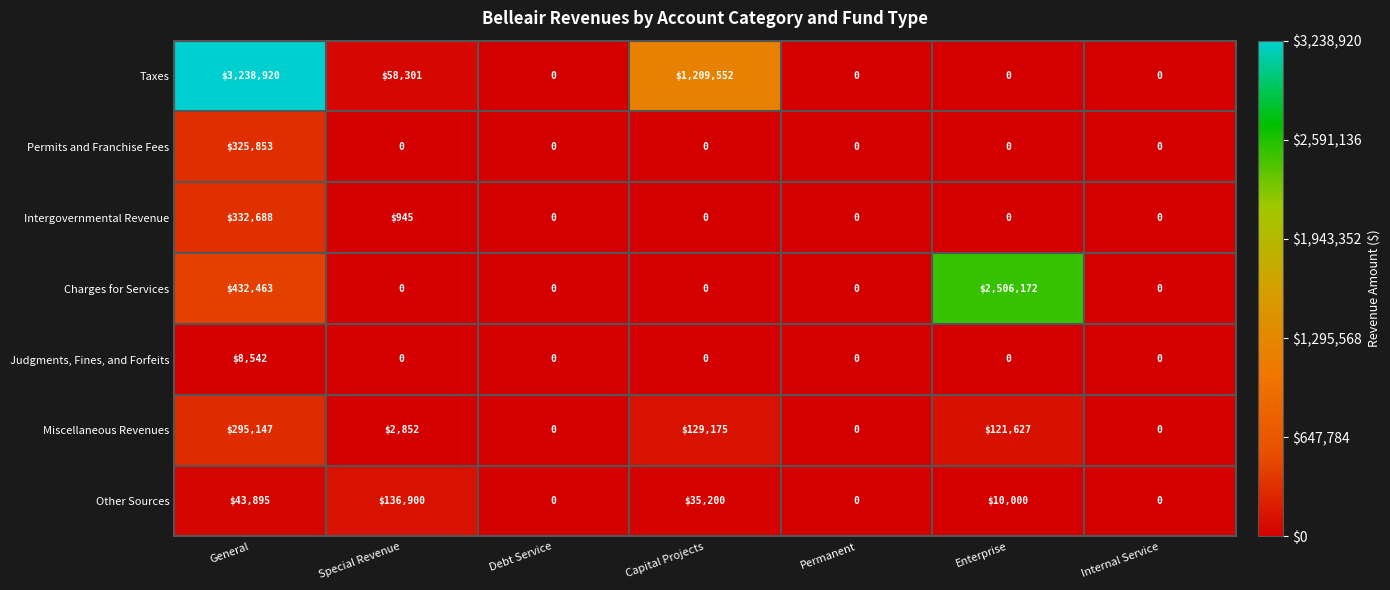

Which series changed the most between Debt Service and Enterprise?

Charges for Services